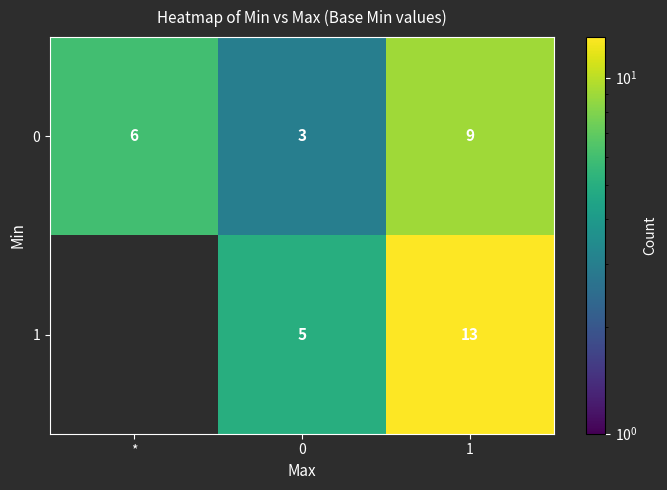

What is the difference between the highest and lowest values at 1?

4